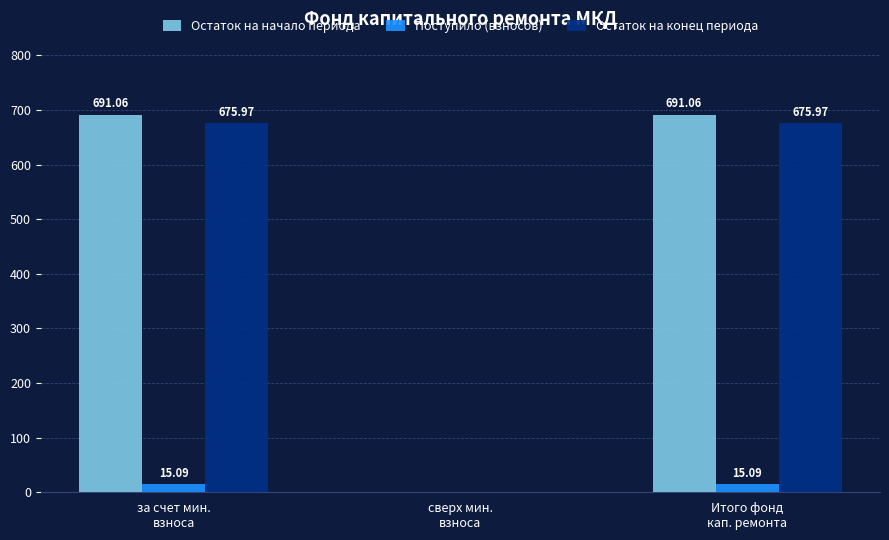

The value of Поступило (взносов) at Итого фонд
кап. ремонта is 15.1. True or false?

True